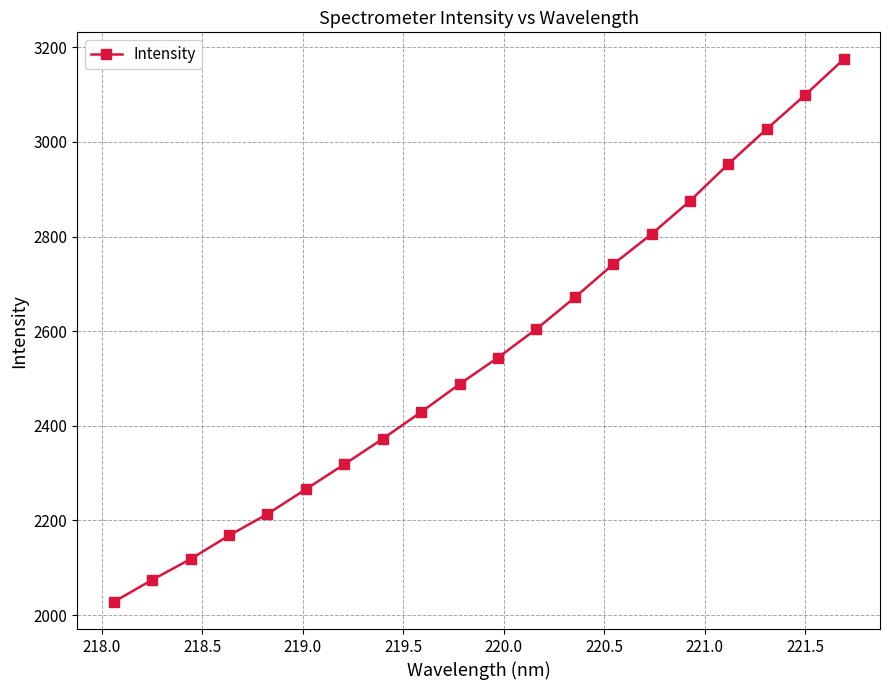

What is the maximum value shown in the chart?

3174.4